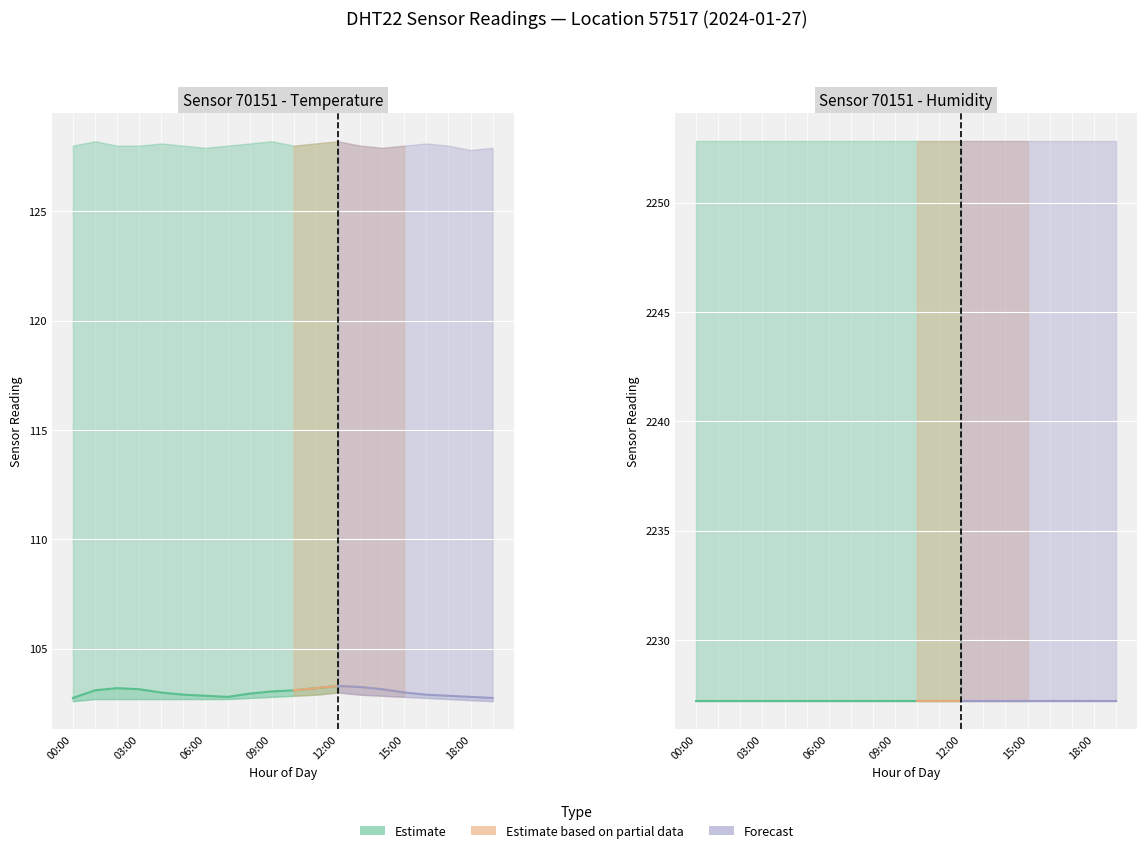

True or false: humidity_upper and temperature_mean cross at least once.

False